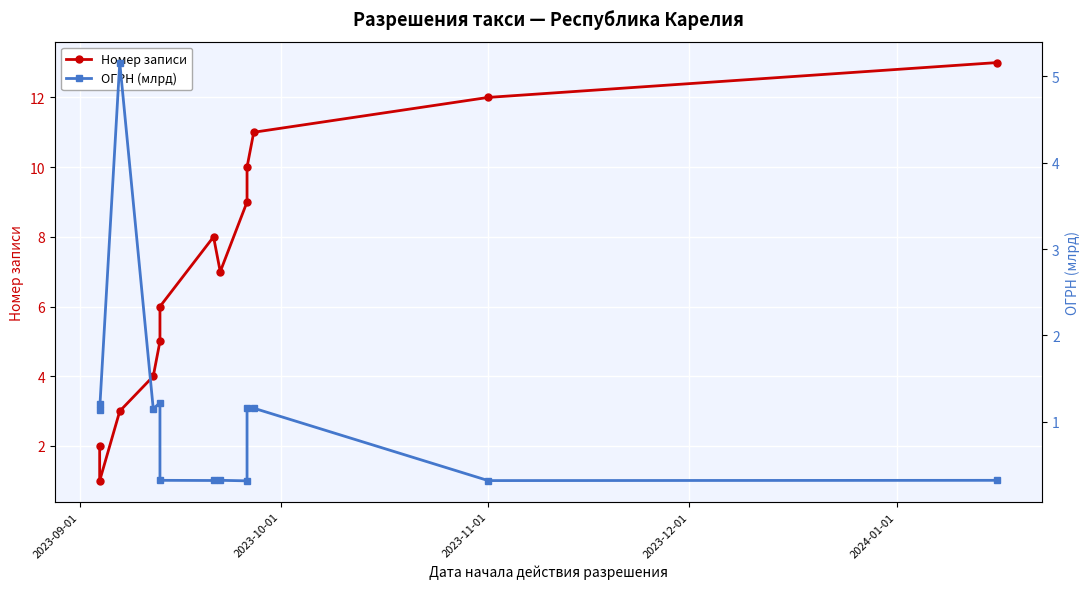

What is the value of the ОГРН (млрд) point at the 12th from the left?

0.3